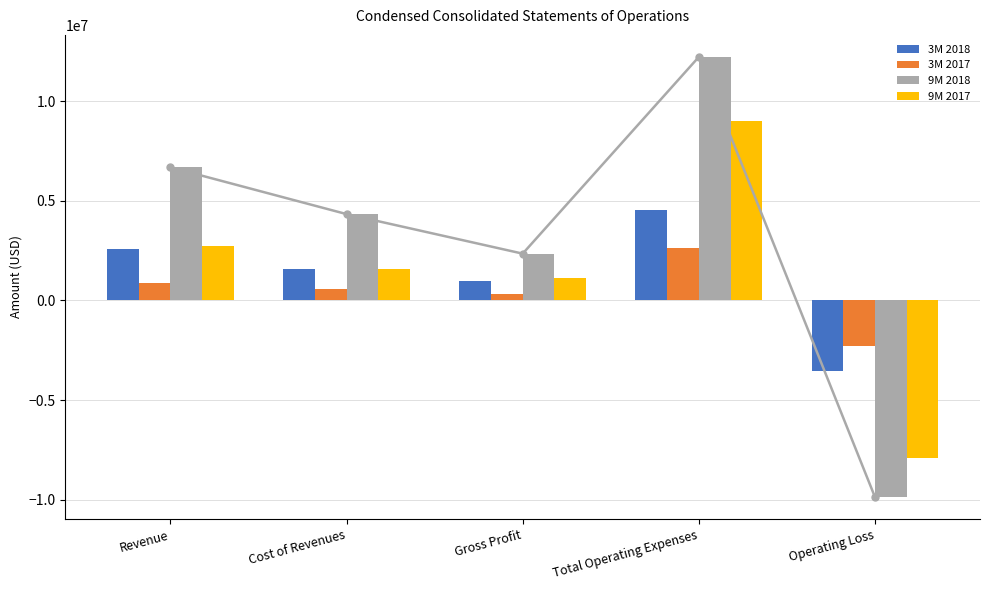

The 9M 2017 series shows 2762084 at Cost of Revenues. True or false?

False